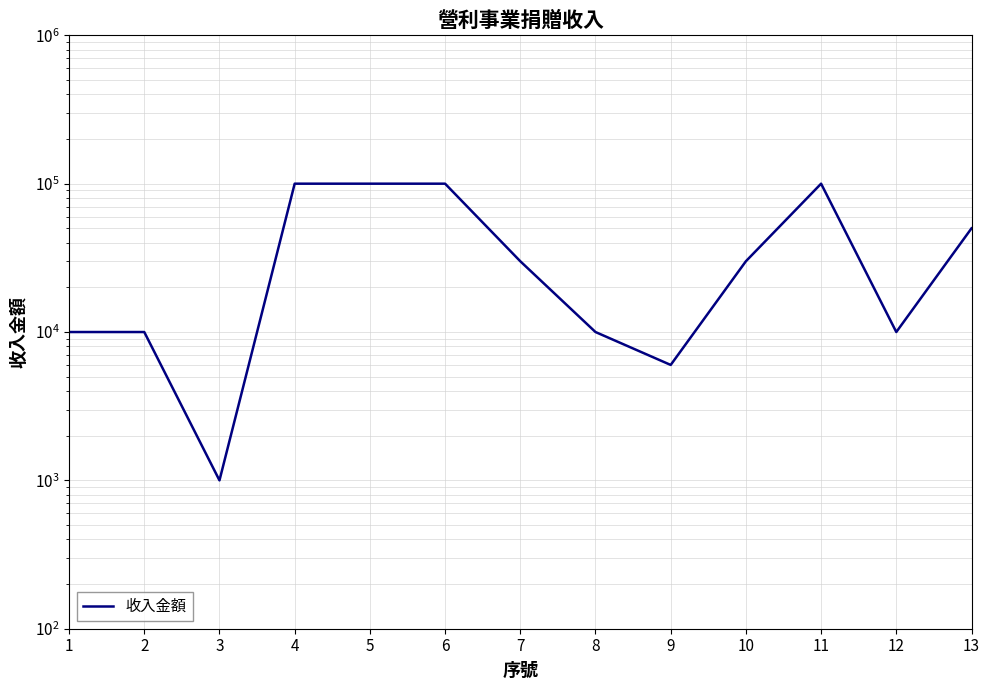

What is the change in value from 2 to 11?

+90000